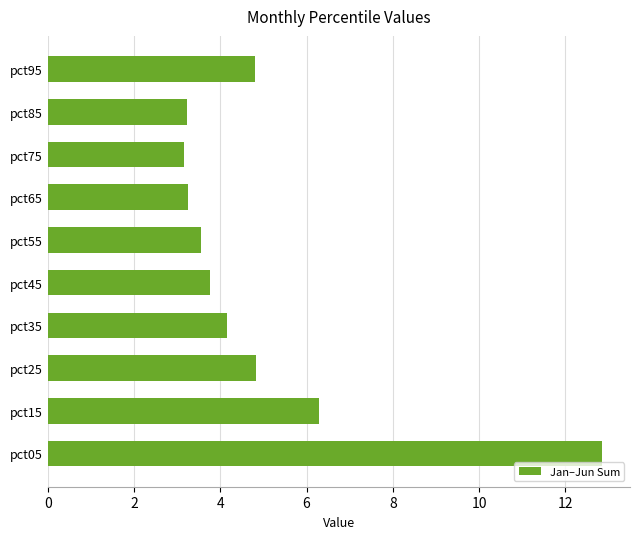

The value at pct85 is 3.2. True or false?

True